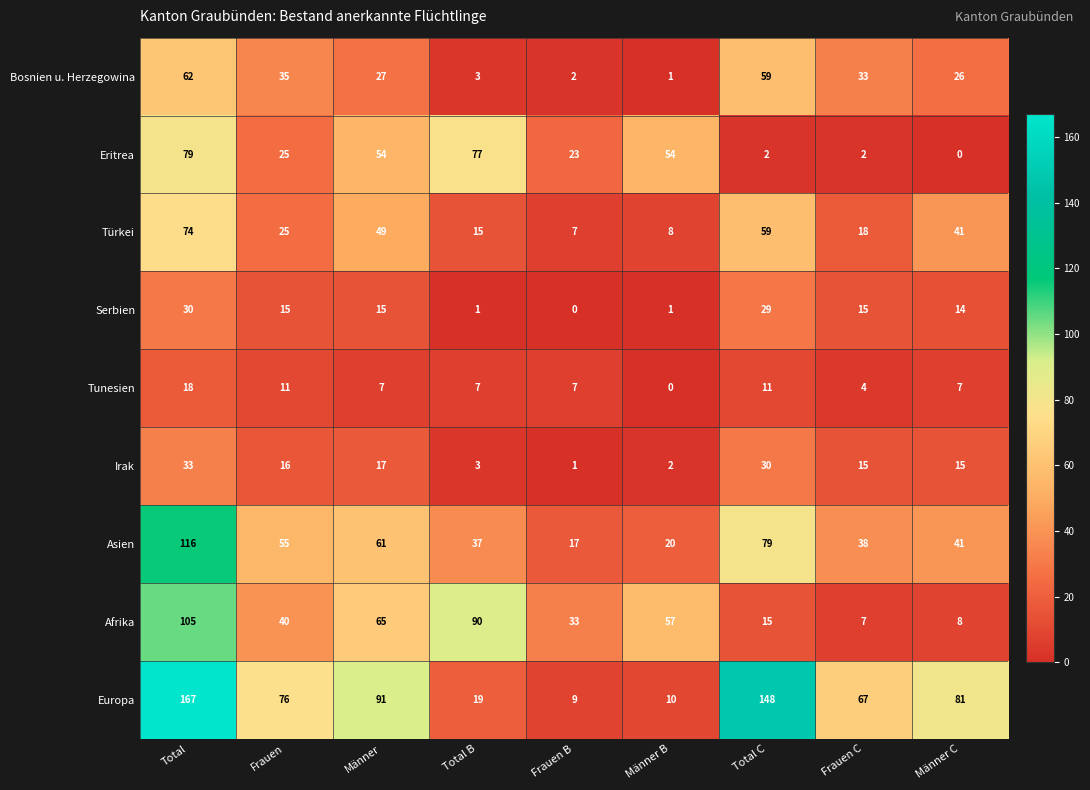

What is the difference between the maximum and minimum values in the Türkei series?

67